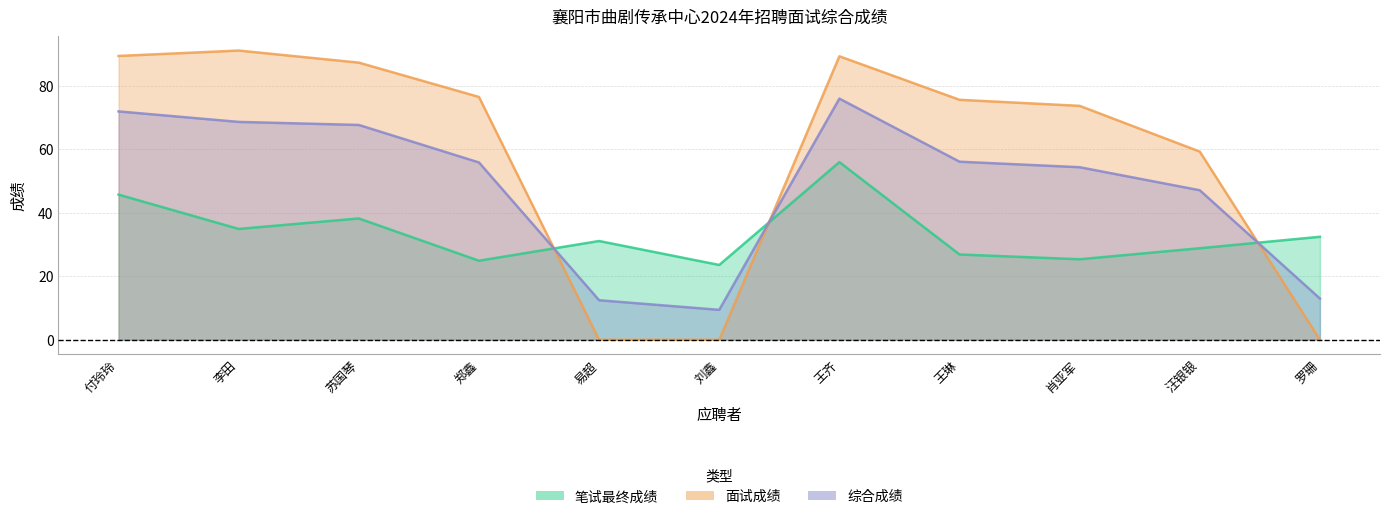

Where does the 笔试最终成绩 series first go above 31?

付玲玲